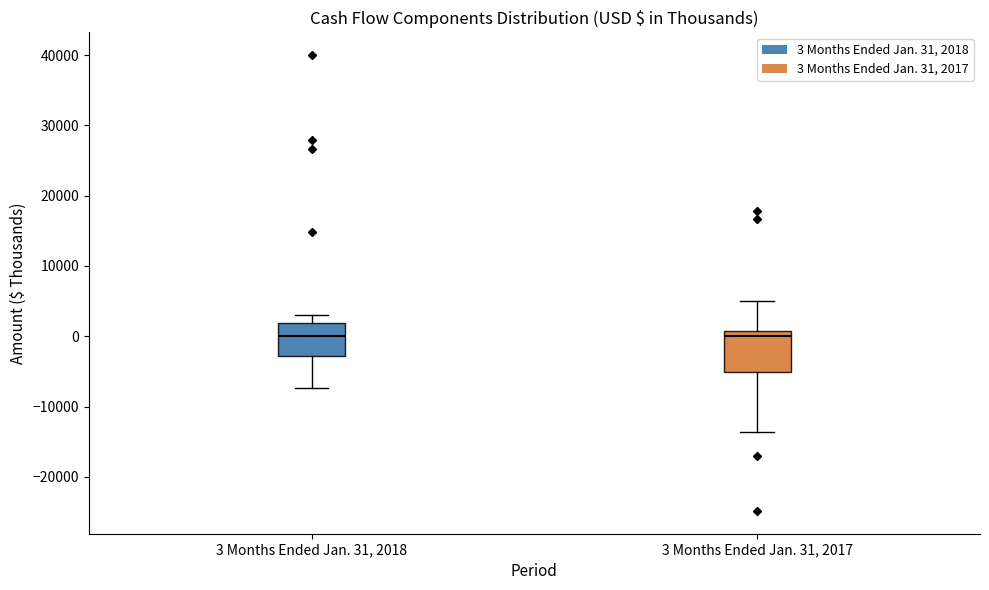

Reading left to right, transcribe this box plot: for each box, give where its median line is, the range the box spans, and where its two whiskers end, as read against the y-axis. The values are not printed on the chart, so give them approximately, as read against the axis.

3 Months Ended Jan. 31, 2018: median 0, box -3000 to 2000, whiskers -7000 to 3000
3 Months Ended Jan. 31, 2017: median 0, box -5000 to 1000, whiskers -14000 to 5000